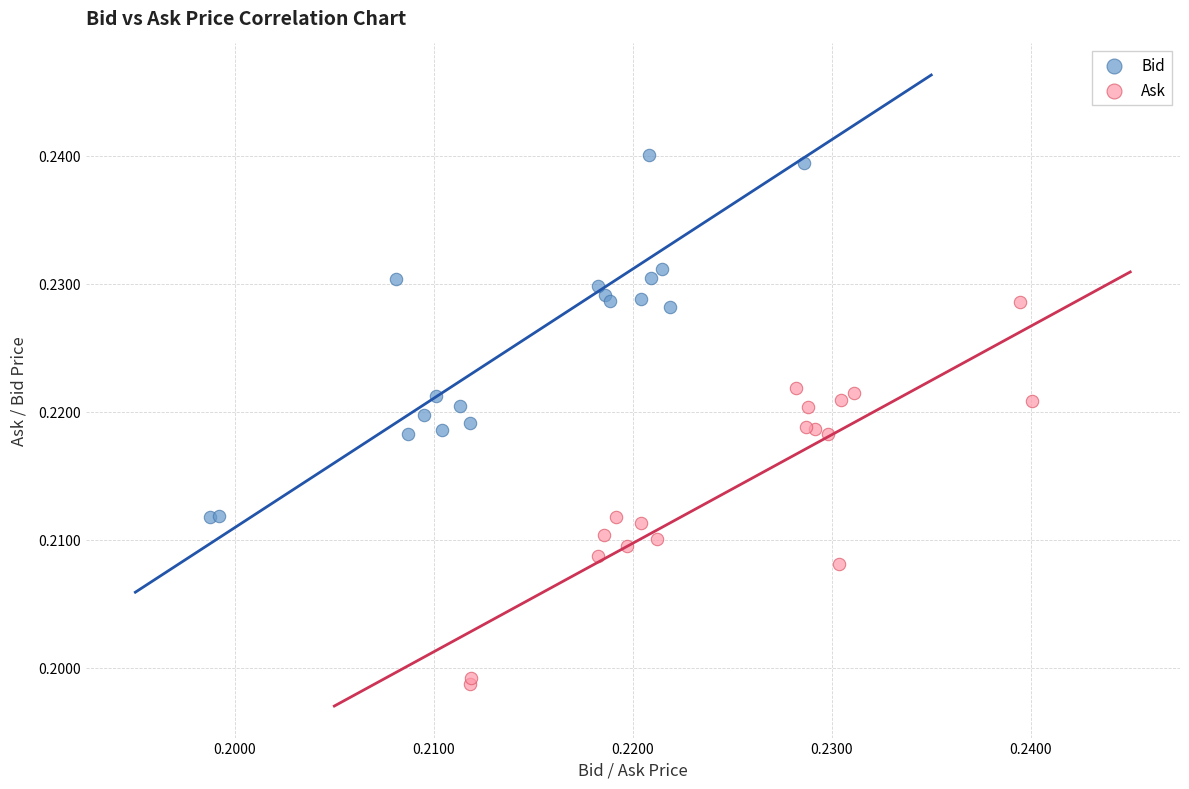

Which series has the widest spread of Y values?

Ask